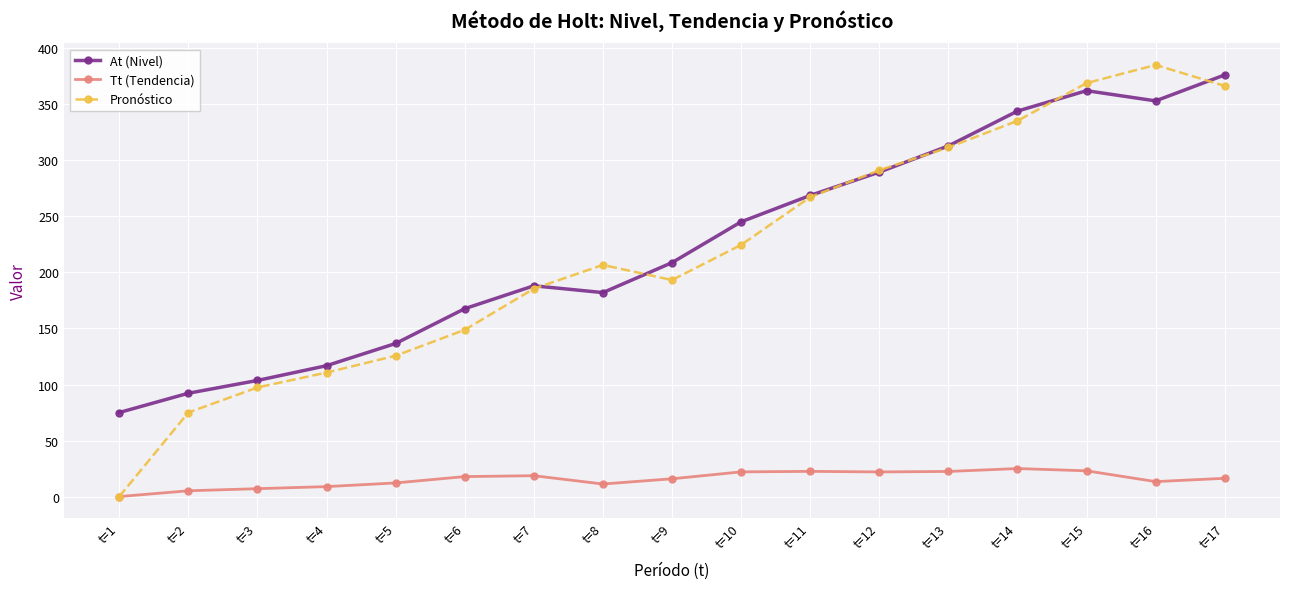

Read the Tt (Tendencia) value at t=9.

15.9